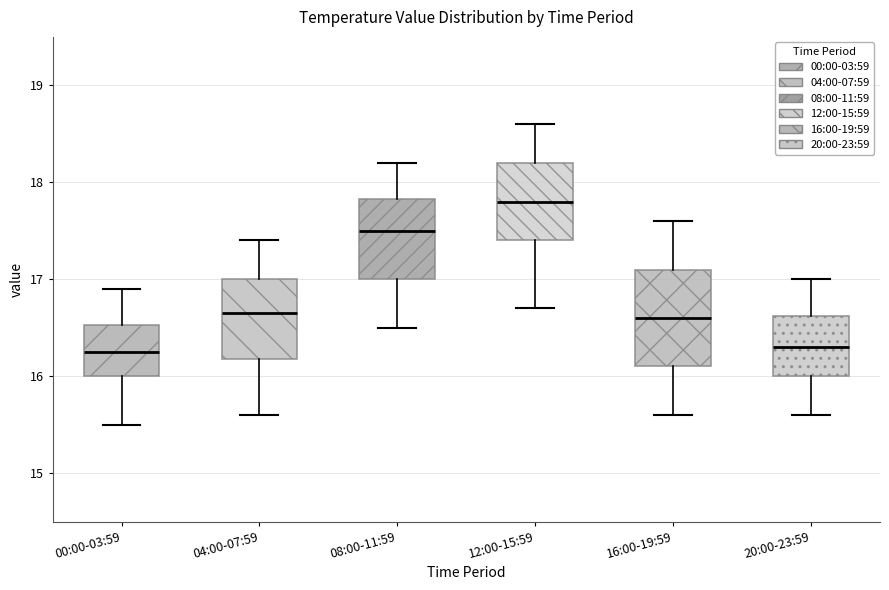

Reading left to right, read every box against the y-axis: the position of its median line, the range the box covers, and the ends of its whiskers. The values are not printed on the chart, so give them approximately, as read against the axis.

00:00-03:59: median 16.3, box 16.0 to 16.5, whiskers 15.5 to 16.9
04:00-07:59: median 16.7, box 16.2 to 17.0, whiskers 15.6 to 17.4
08:00-11:59: median 17.5, box 17.0 to 17.8, whiskers 16.5 to 18.2
12:00-15:59: median 17.8, box 17.4 to 18.2, whiskers 16.7 to 18.6
16:00-19:59: median 16.6, box 16.1 to 17.1, whiskers 15.6 to 17.6
20:00-23:59: median 16.3, box 16.0 to 16.6, whiskers 15.6 to 17.0